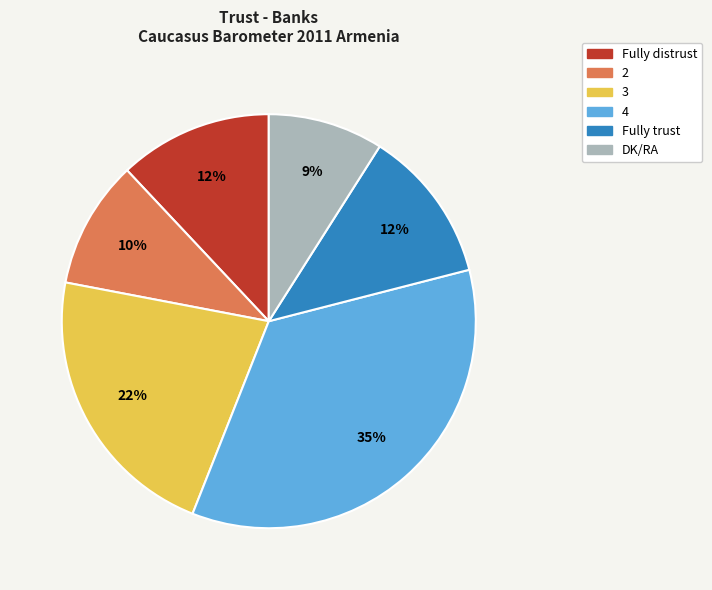

The Fully distrust slice represents 12% of the pie. True or false?

True